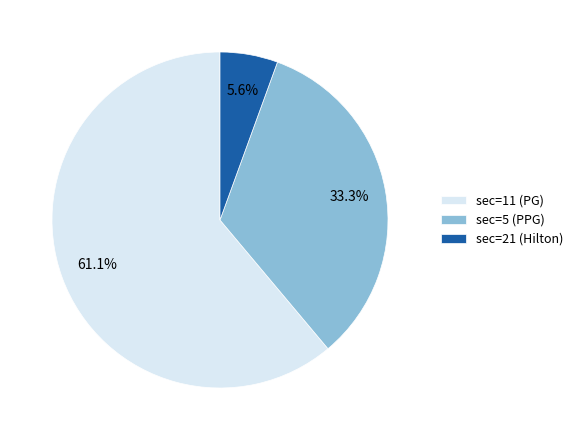

Rank the categories by value from highest to lowest.

sec=11 (PG), sec=5 (PPG), sec=21 (Hilton)